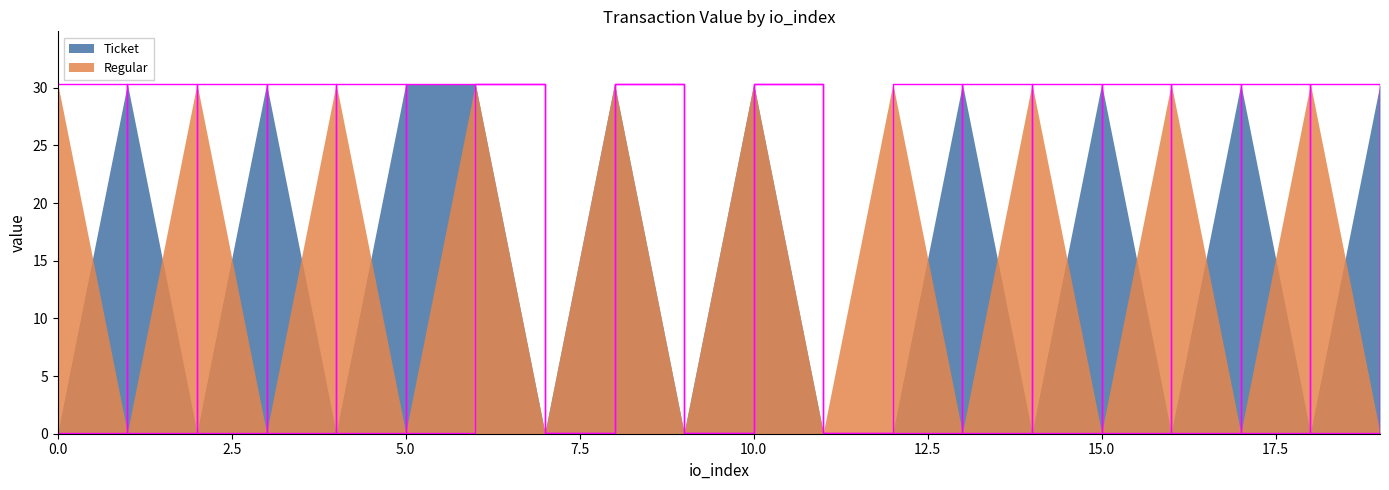

What is the approximate value of Regular at 19?

0.1